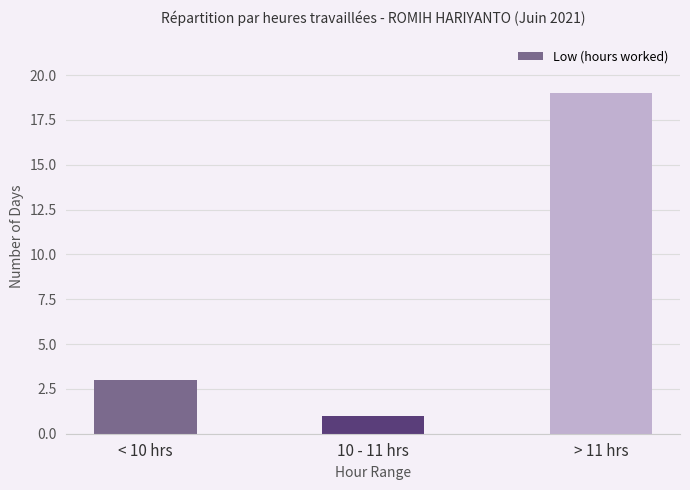

What is the label of the 3rd bar from the right?

< 10 hrs